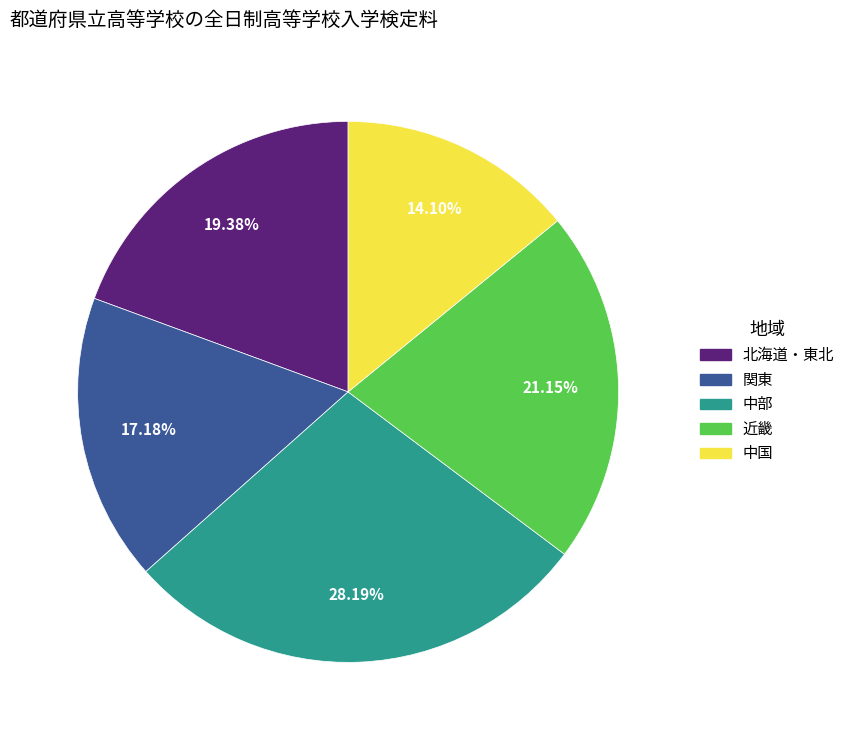

Is there any slice that represents more than half of the pie?

No